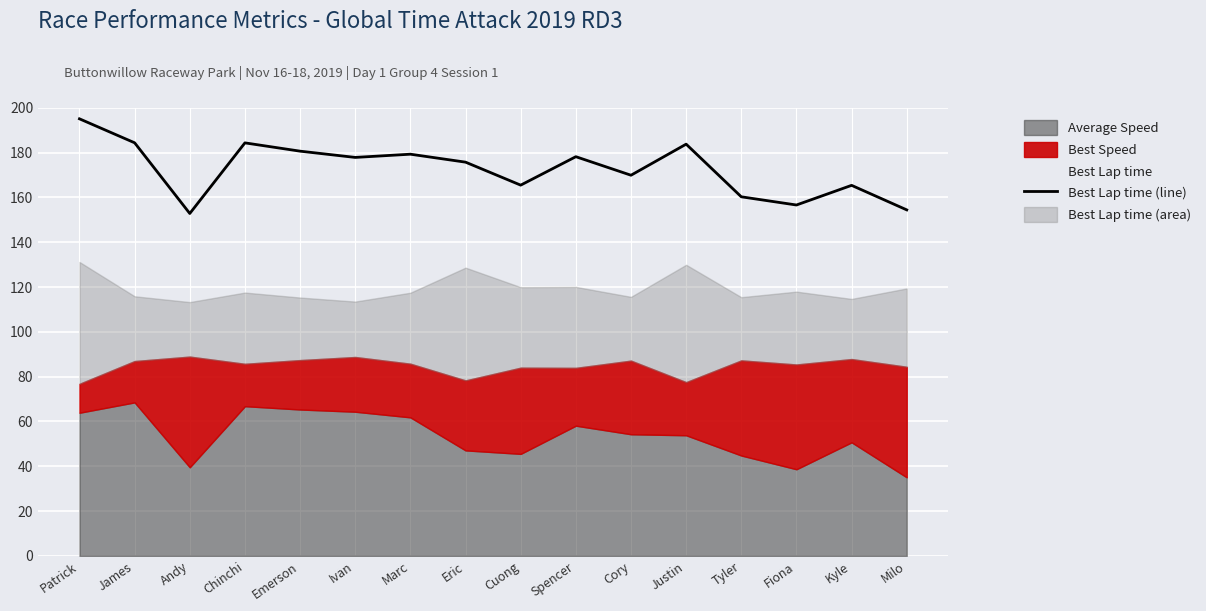

What is the greatest value displayed?

195.1